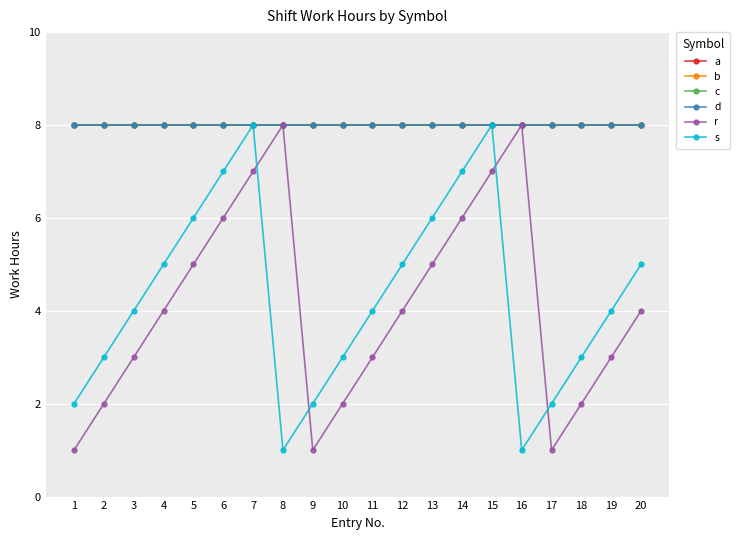

True or false: c has a value of 12 at 9.

False